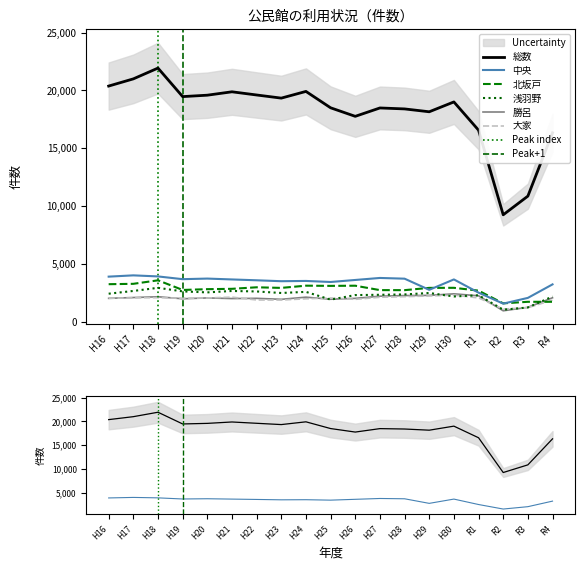

Which has a higher value, H28 or H23?

H23